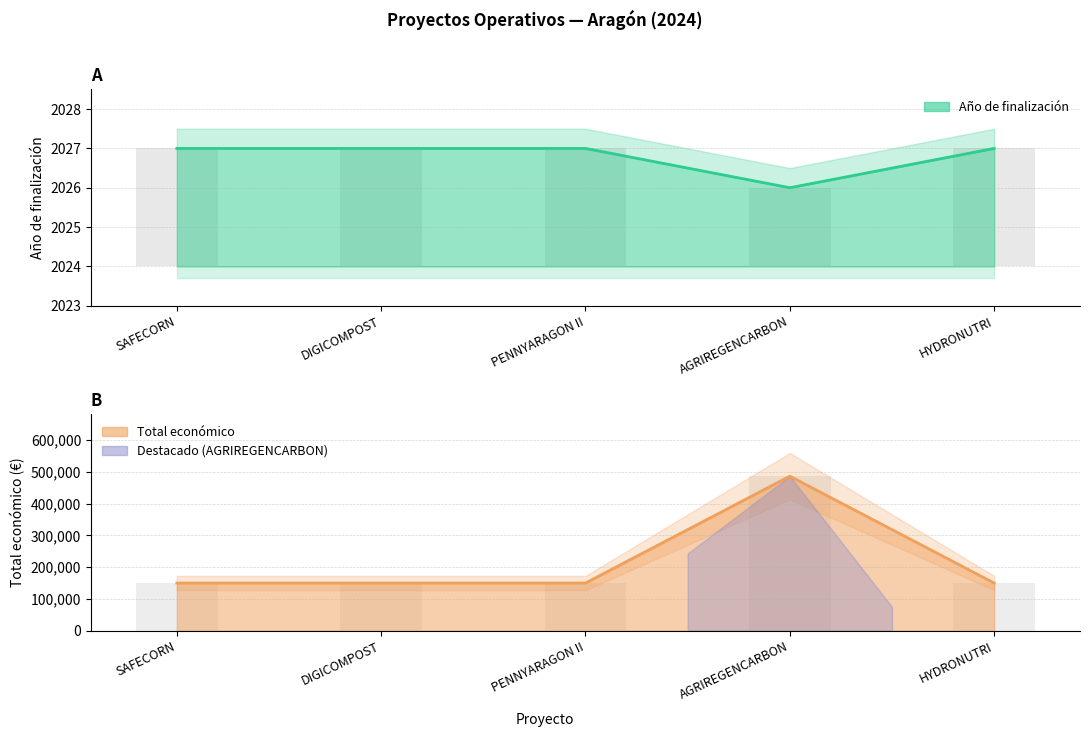

How many bars are there in total?

10